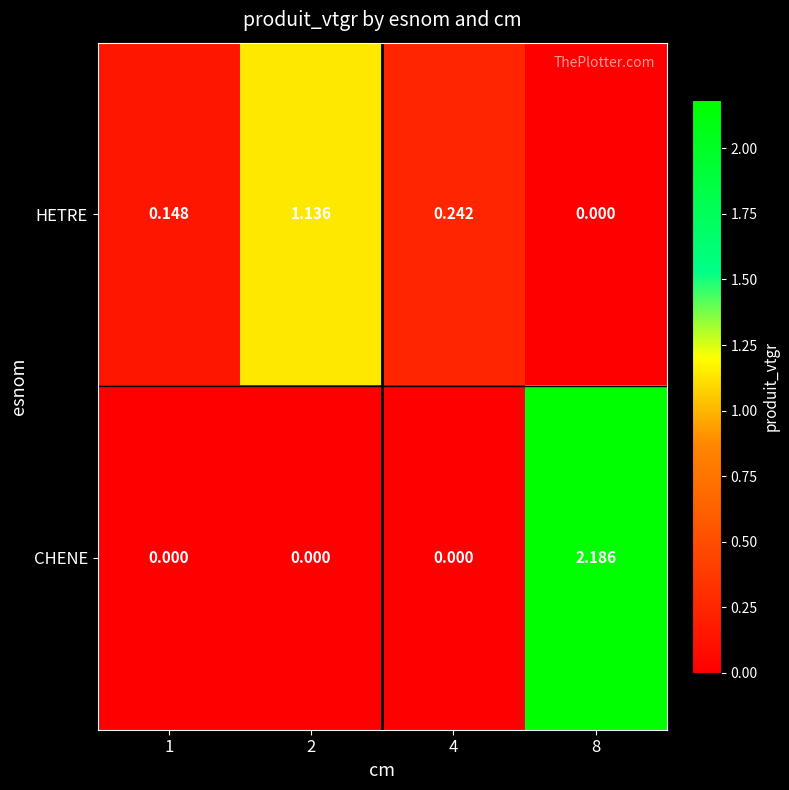

At which category is the sum across all series the highest?

8